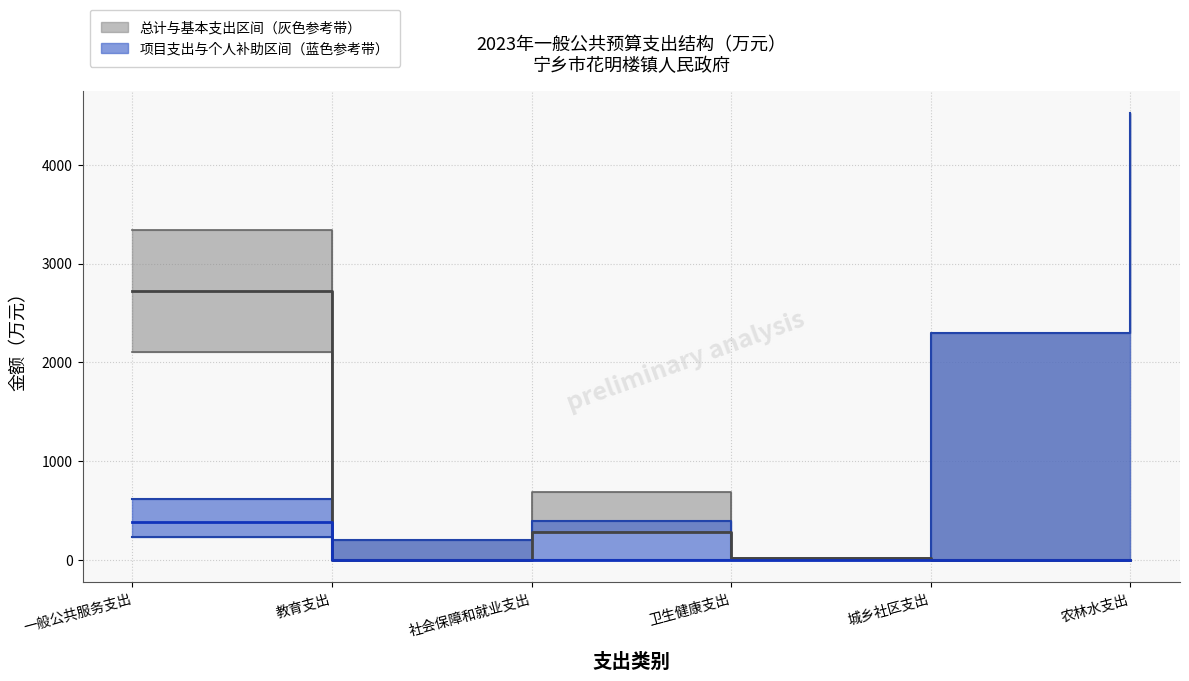

Where is the first local minimum for 基本支出（中位线）?

教育支出